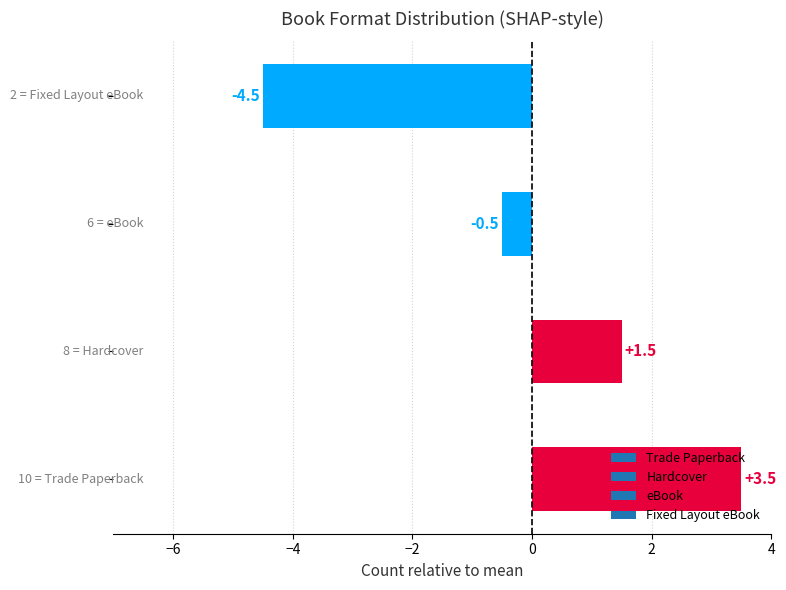

How many bars are there in total?

4